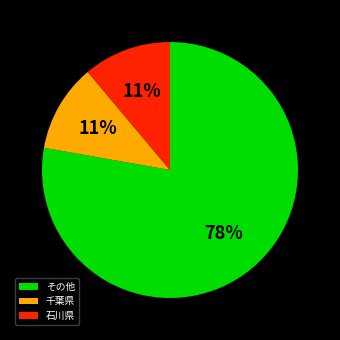

How many slices are in this pie chart?

3